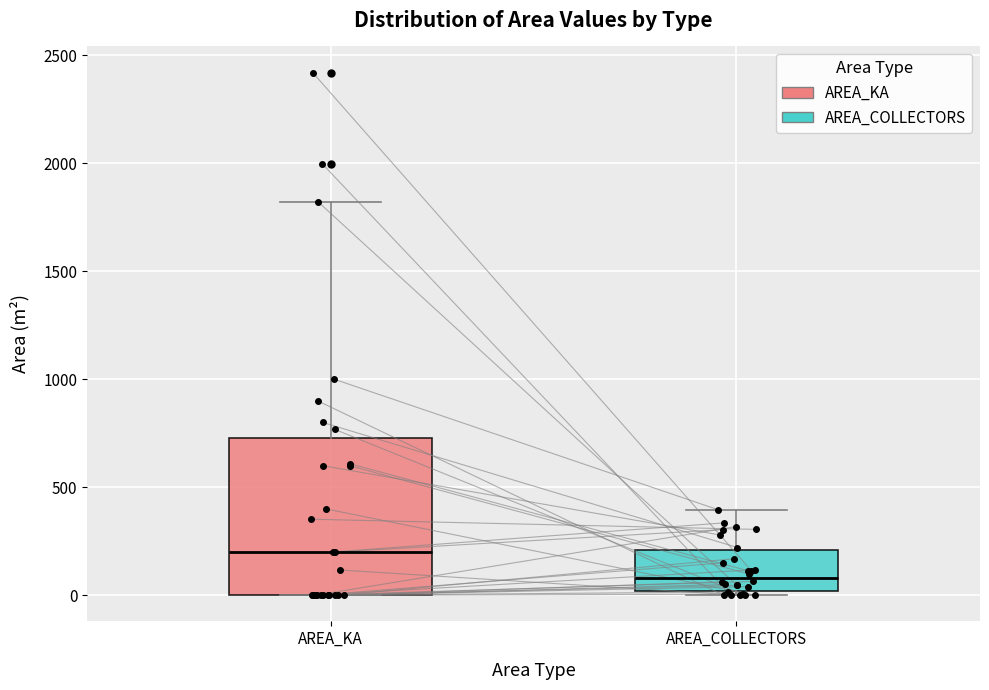

Reading left to right, transcribe this box plot: for each box, give where its median line is, the range the box spans, and where its two whiskers end, as read against the y-axis. The values are not printed on the chart, so give them approximately, as read against the axis.

AREA_KA: median 200, box 0 to 750, whiskers 0 to 1800
AREA_COLLECTORS: median 100, box 0 to 200, whiskers 0 (just below the box's lower edge) to 400